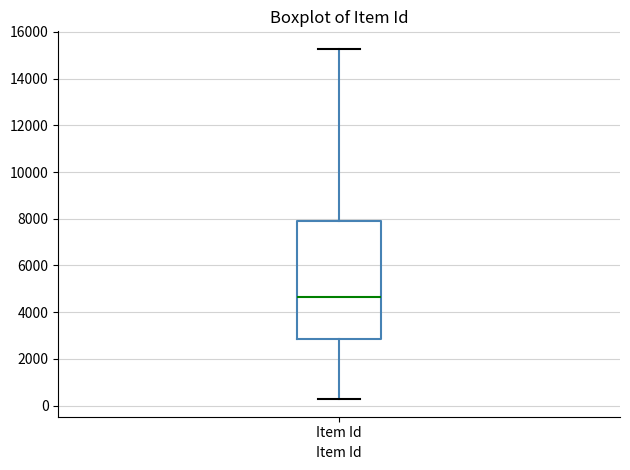

Read this box plot against the y-axis: the position of the median line, the range covered by the box, and the ends of both whiskers. The values are not printed on the chart, so give them approximately, as read against the axis.

median 4600, box 2800 to 7800, whiskers 200 to 15200